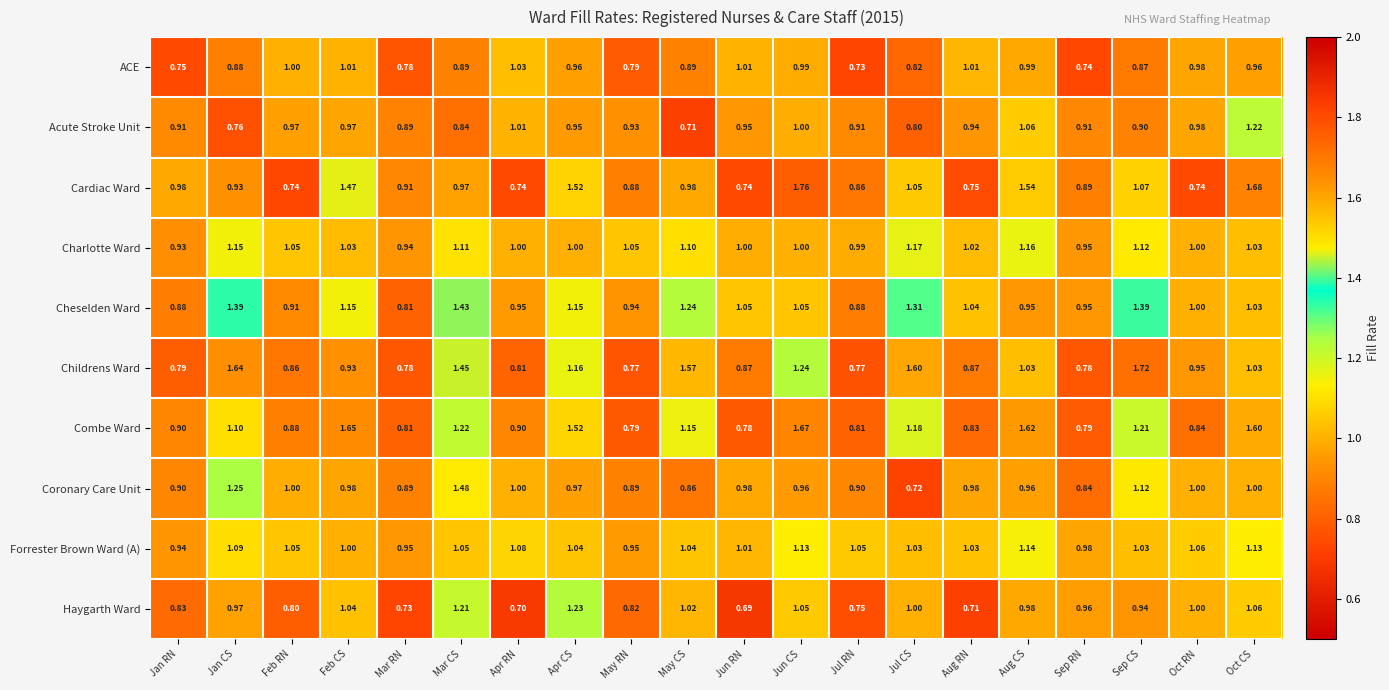

Which series has the largest total across all categories?

Combe Ward